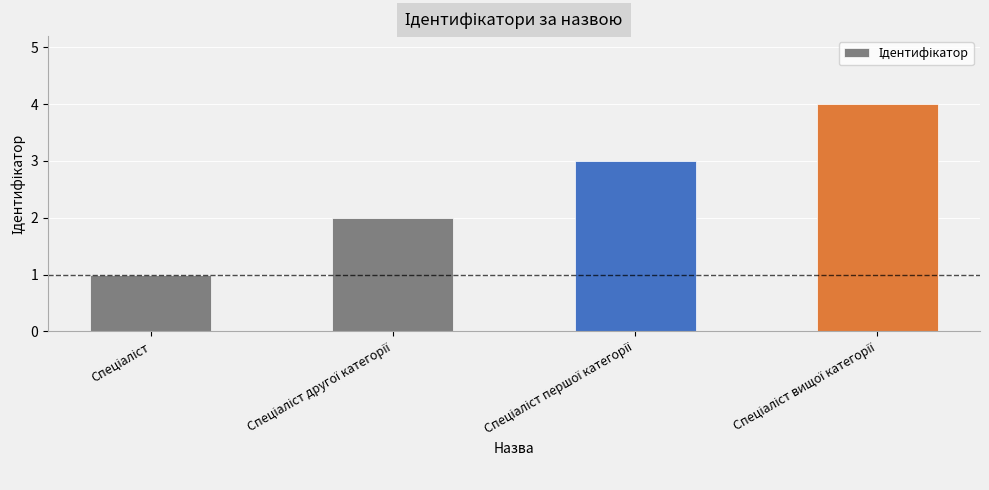

What is the greatest value displayed?

4